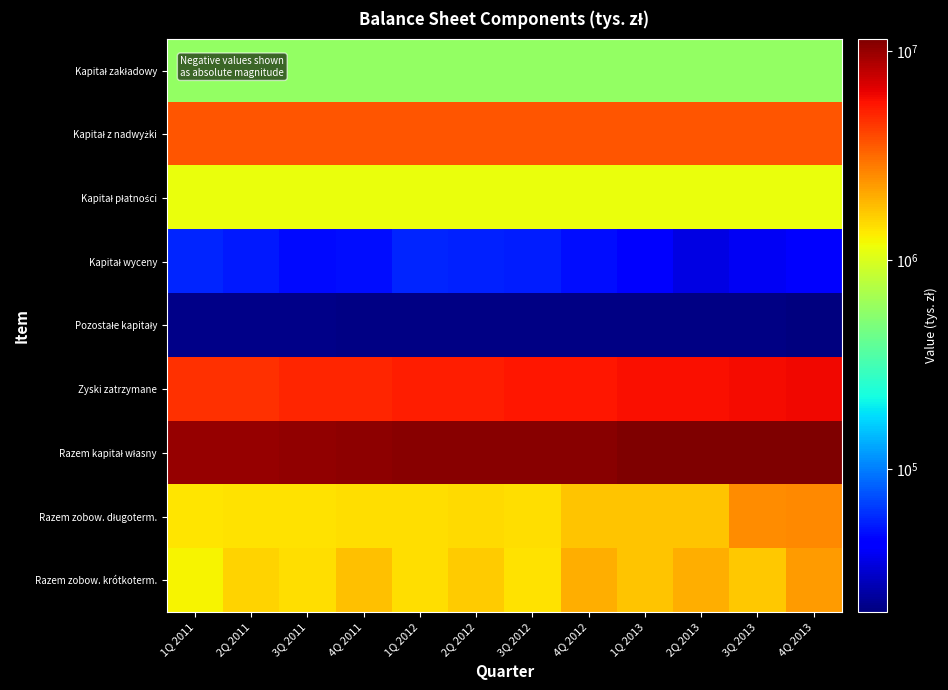

At which category is the sum across all series the highest?

4Q 2013